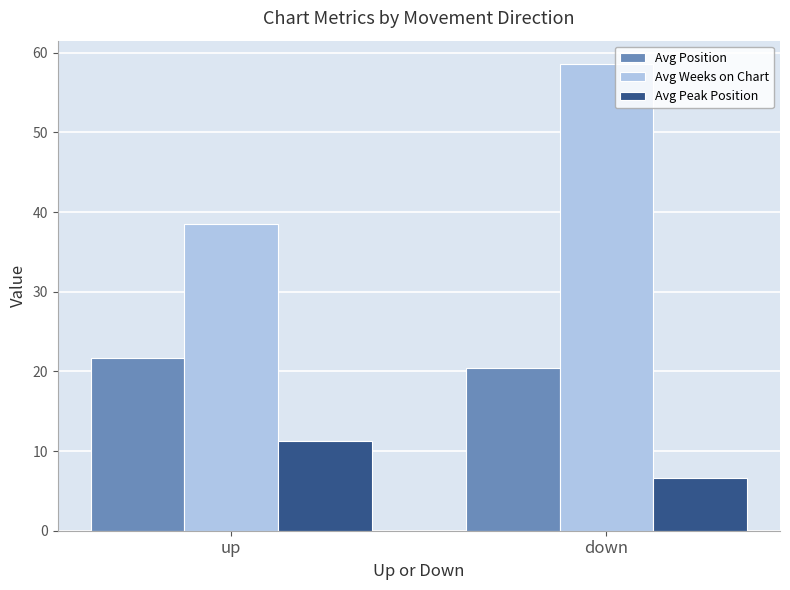

Reading left to right, list all the values displayed in this chart.

Avg Position: up=21.7	down=20.4
Avg Weeks on Chart: up=38.5	down=58.6
Avg Peak Position: up=11.3	down=6.6